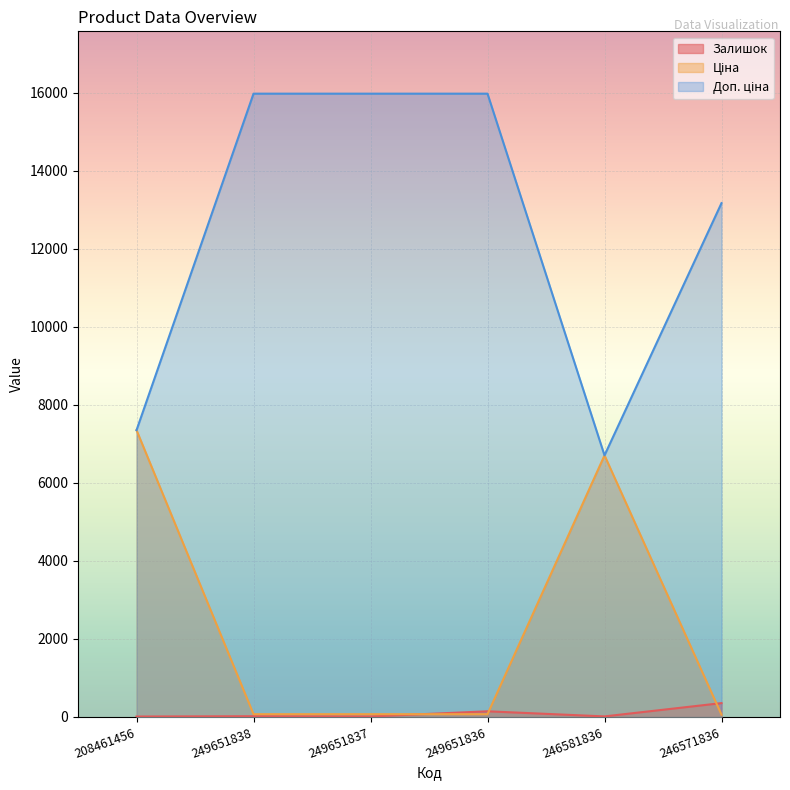

The value of Доп. ціна at 249651838 is 15977.2. True or false?

True